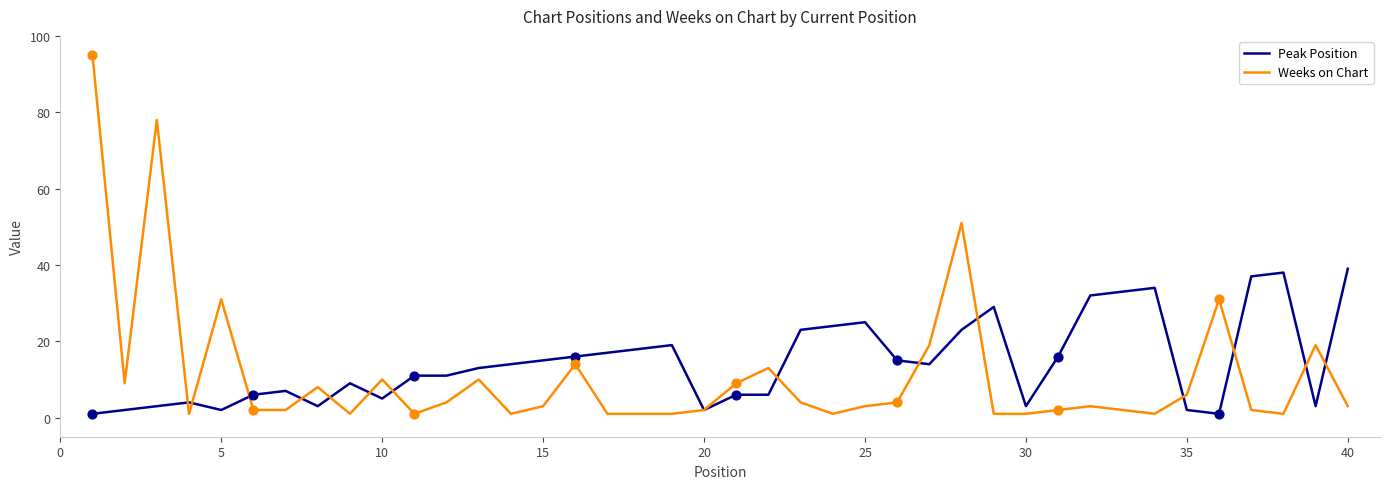

What are all the series names shown in the legend?

Peak Position, Weeks on Chart